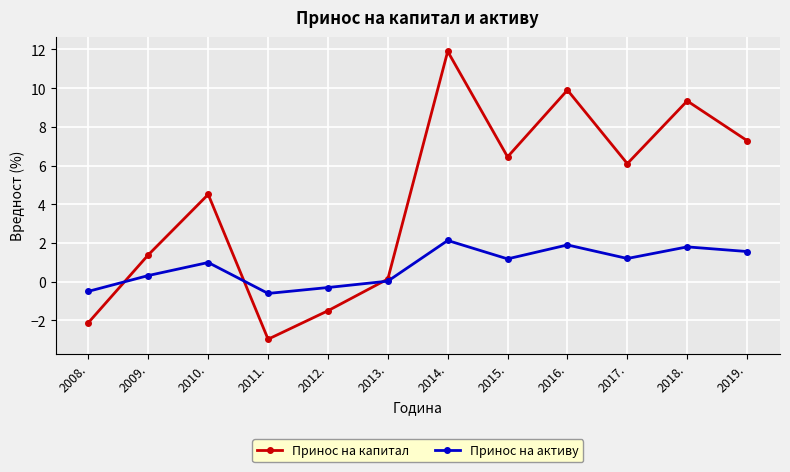

Between which two adjacent categories do Принос на капитал and Принос на активу first intersect?

2008. and 2009.